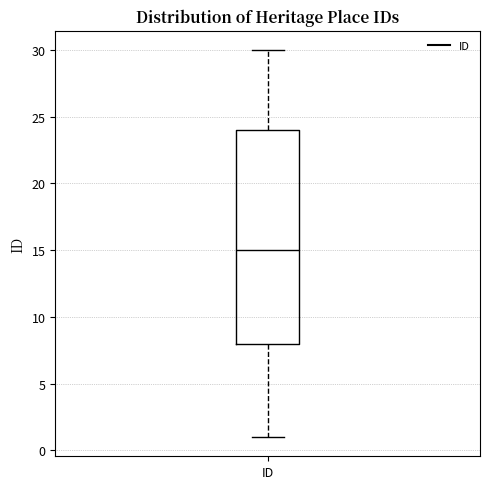

Read this box plot against the y-axis: the position of the median line, the range covered by the box, and the ends of both whiskers. The values are not printed on the chart, so give them approximately, as read against the axis.

median 15, box 8 to 24, whiskers 1 to 30